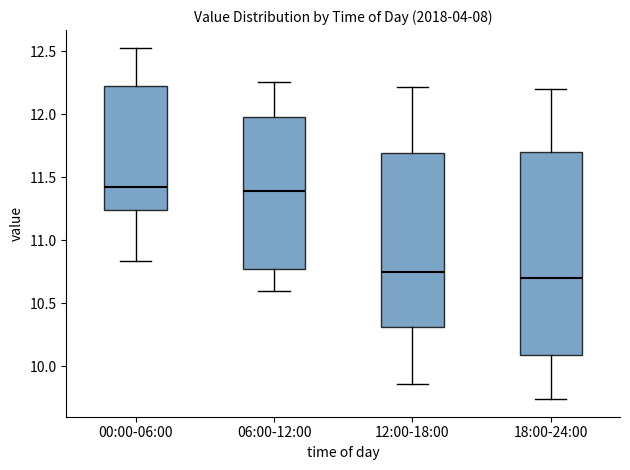

Where does the lower whisker of the box for 06:00-12:00 end on the y-axis? The values are not printed on the chart, so give them approximately, as read against the axis.

10.60